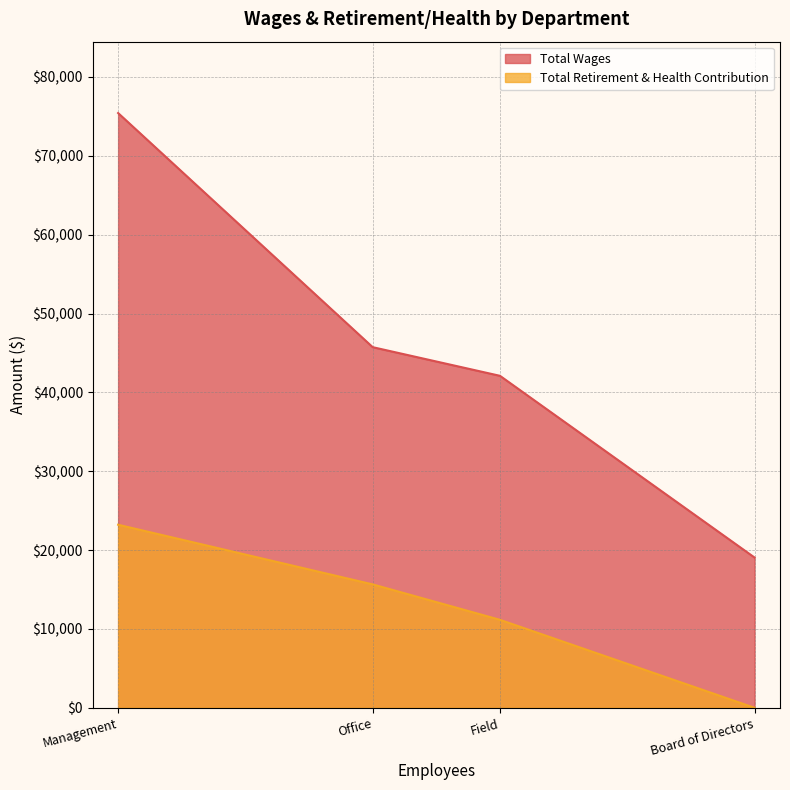

At which label is Total Retirement & Health Contribution closest to 11608?

Field